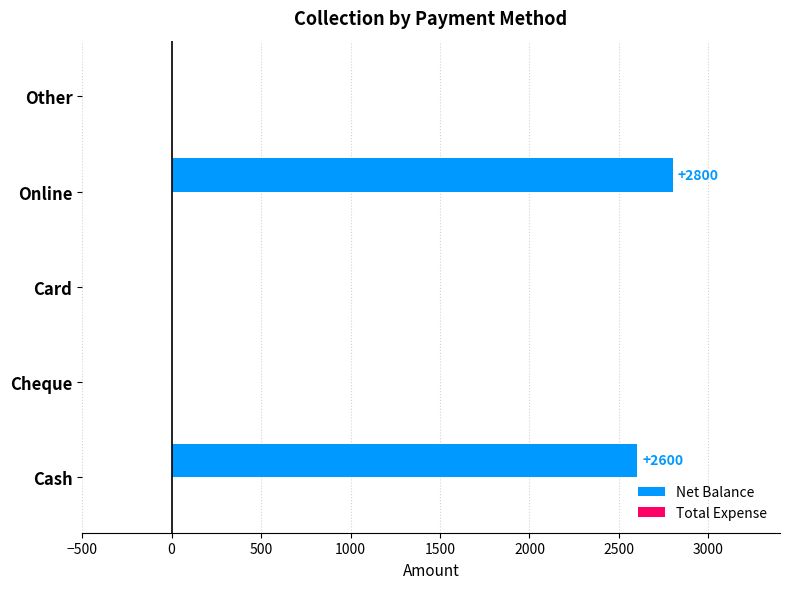

At which category does the chart reach its peak across all series?

Online